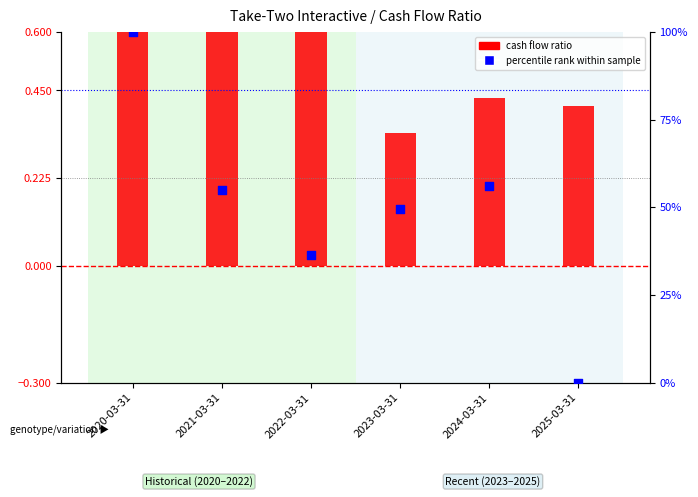

Which series has the largest total across all categories?

Percentile rank (Meta norm.)